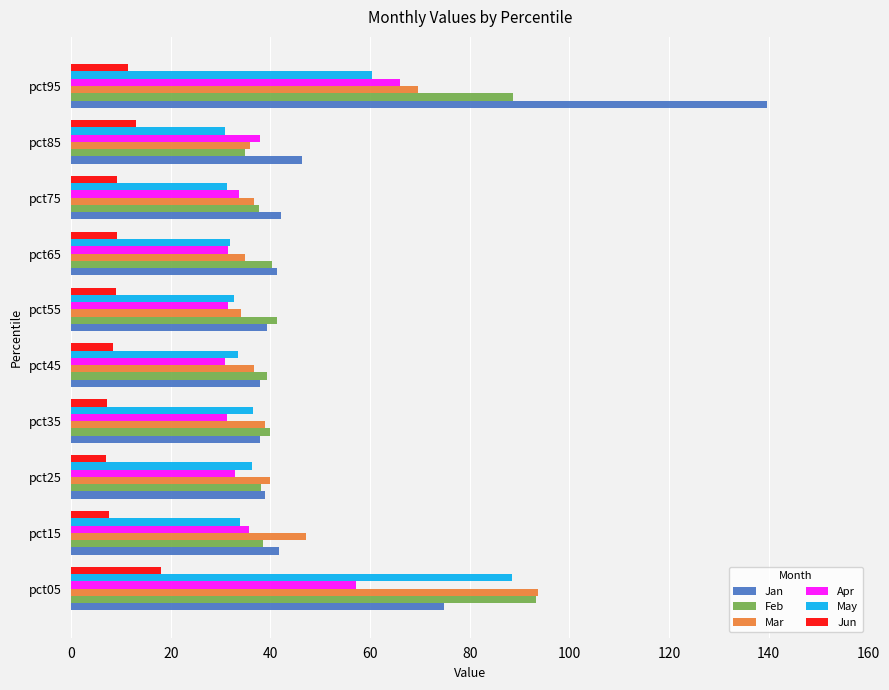

How many values in the Mar series exceed 38?

5